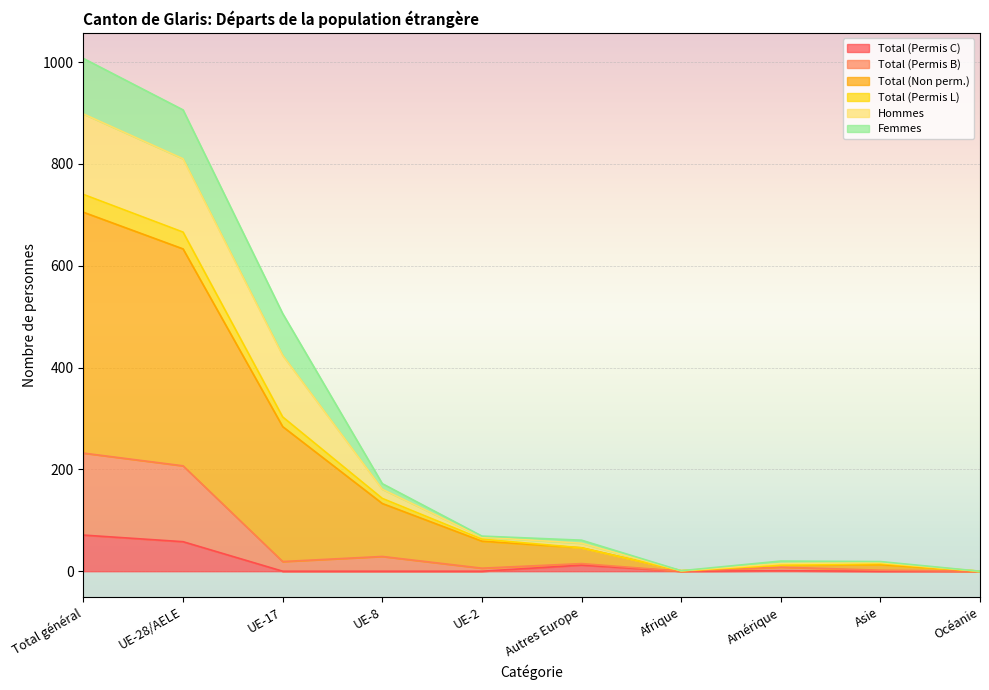

In Total (Permis C), how many points are higher than both neighbors (excluding endpoints)?

2